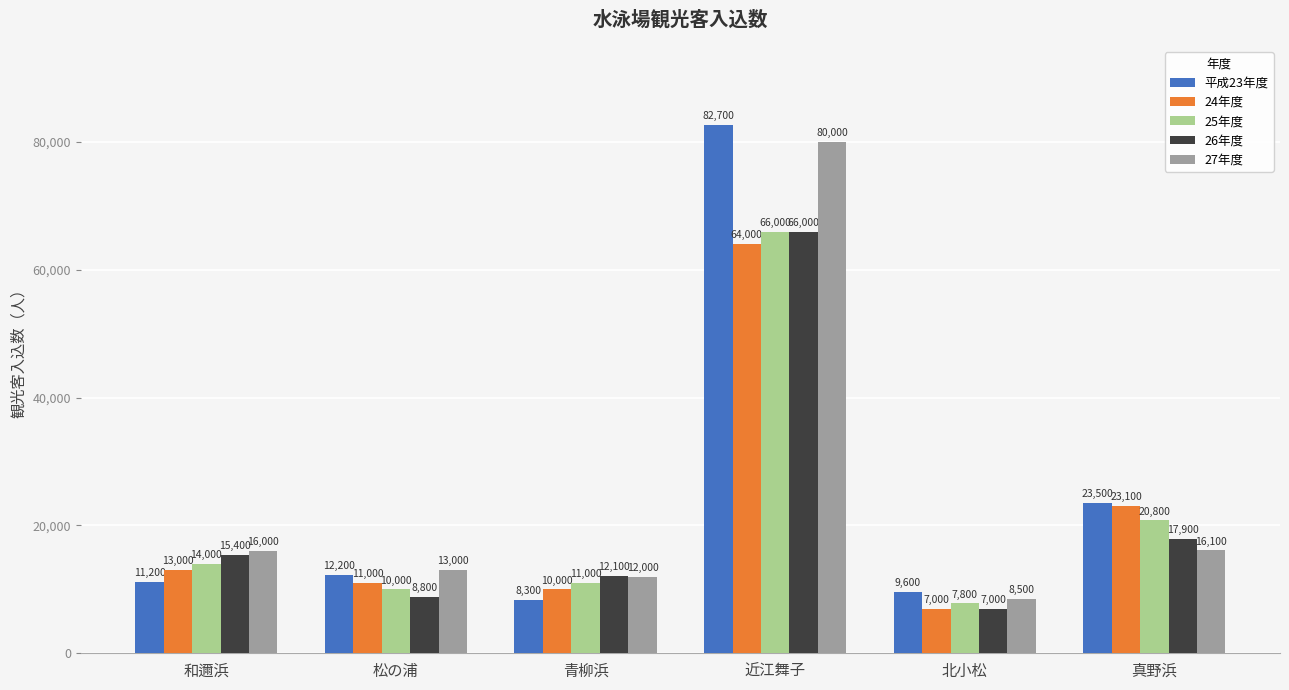

Rank the categories by 24年度 value from lowest to highest.

北小松, 青柳浜, 松の浦, 和邇浜, 真野浜, 近江舞子